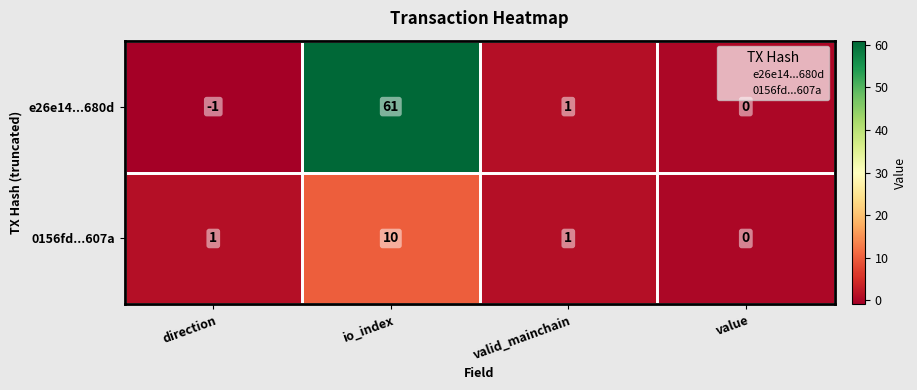

At which category is the sum across all series the highest?

io_index